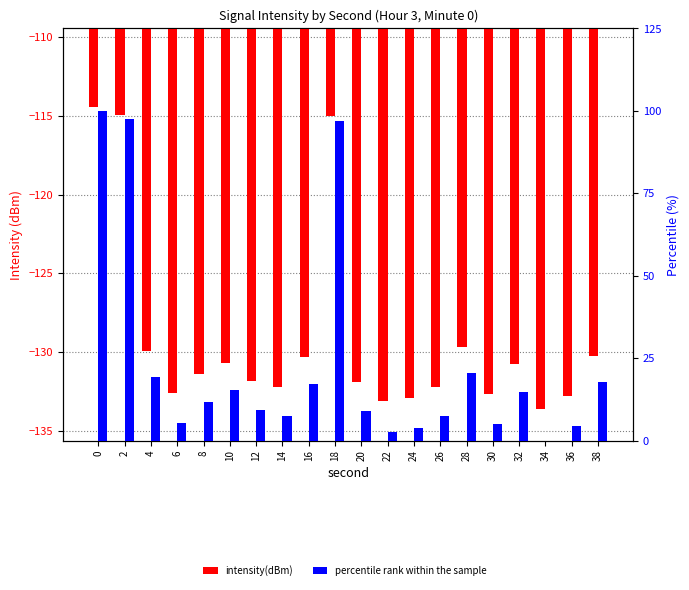

What is the difference between the maximum and second lowest values in the intensity(dBm) series?

18.7